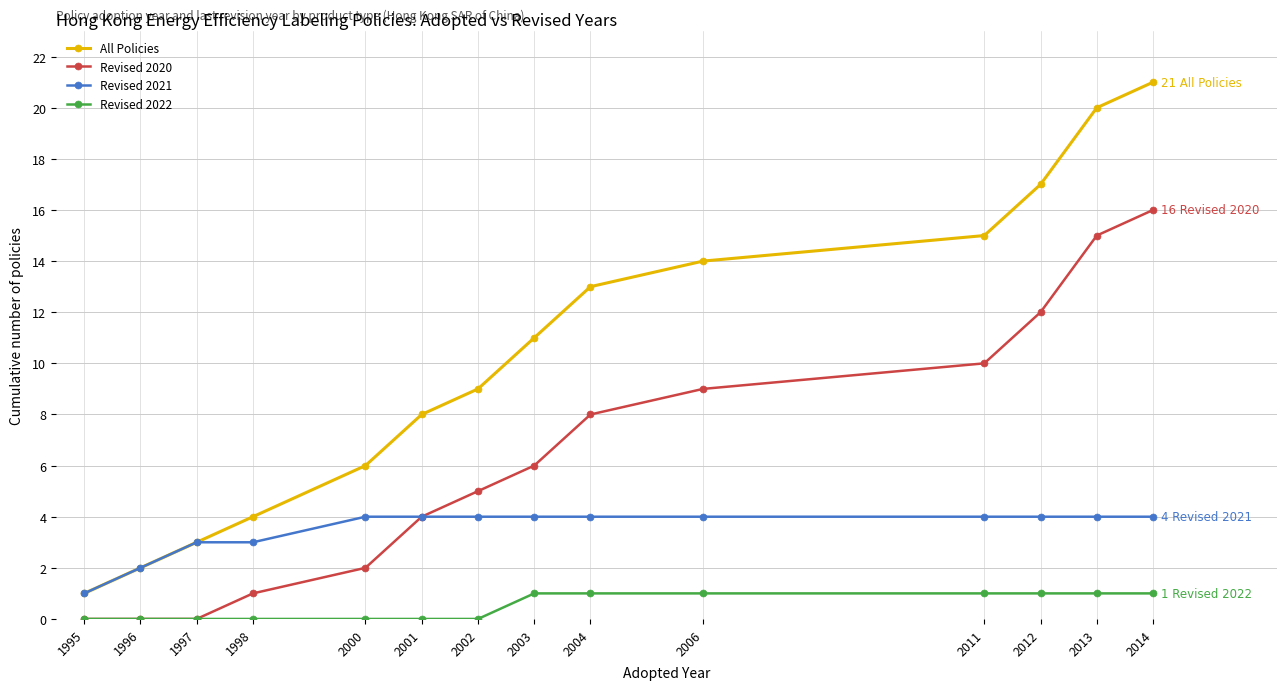

How many Revised 2022 values are between 0 and 1?

14